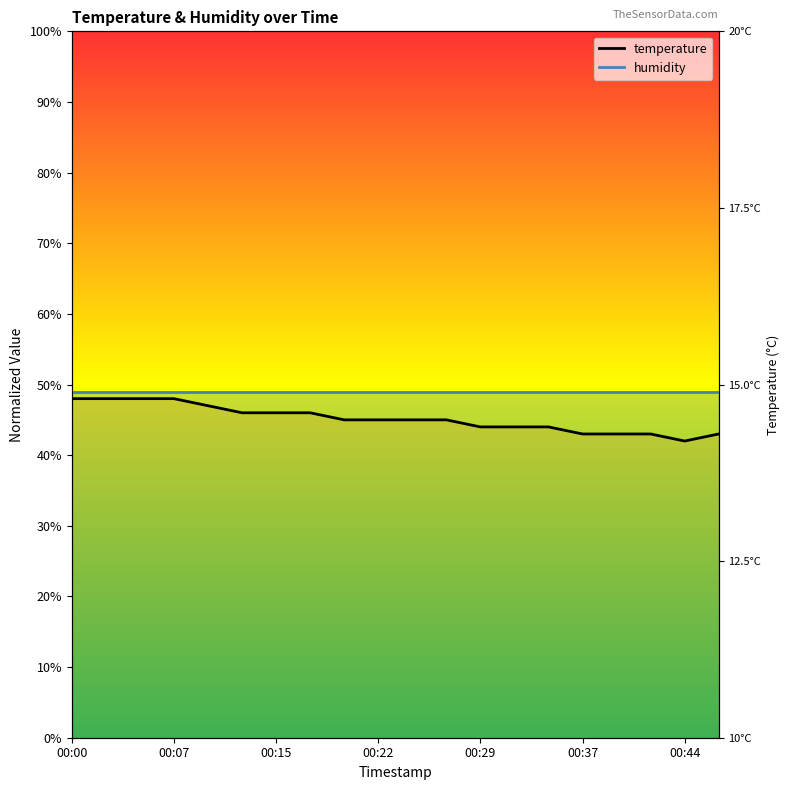

What is the minimum value shown in the chart?

42.0